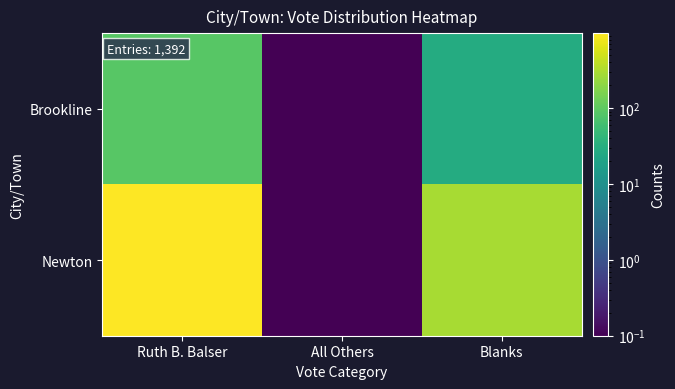

At how many categories does at least one series exceed 393?

1